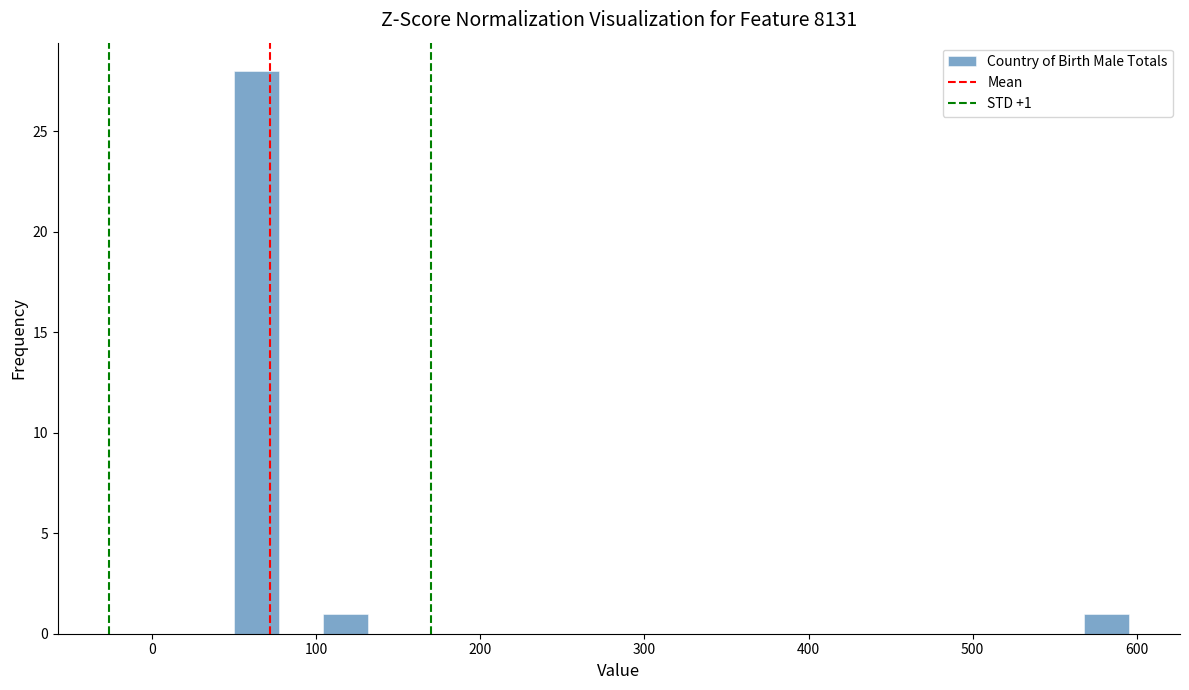

Around what value on the x-axis is the tallest bar? Give the approximate position of its centre, as read against the axis.

60